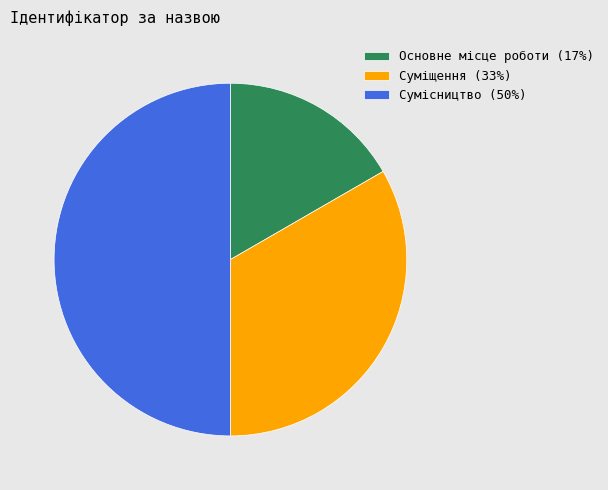

Approximately how many times larger is the value at Сумісництво compared to Основне місце роботи?

3.0